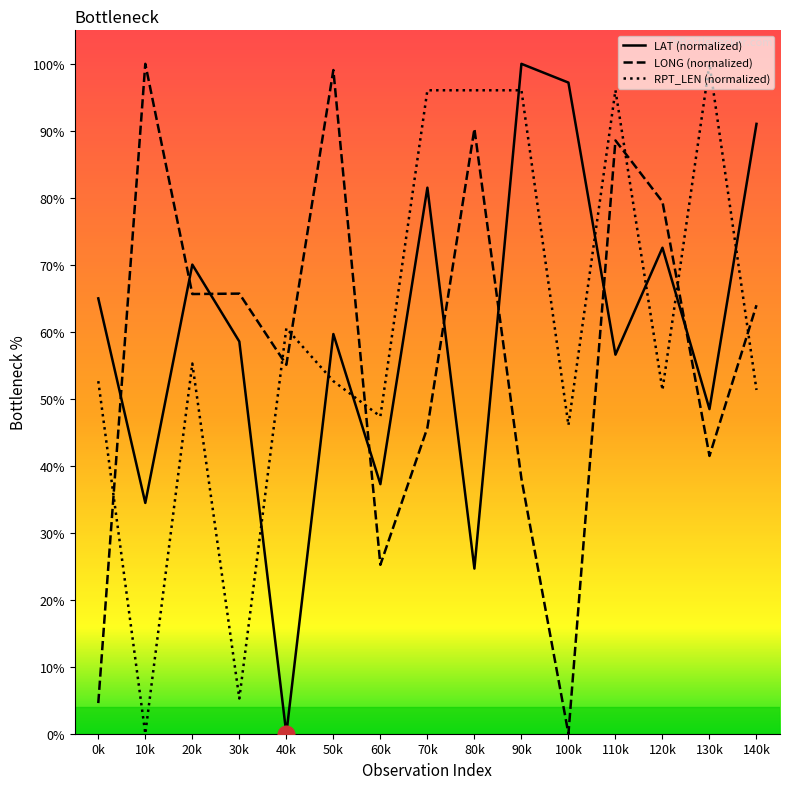

What is the difference between the maximum and minimum values in the RPT_LEN (normalized) series?

100.0